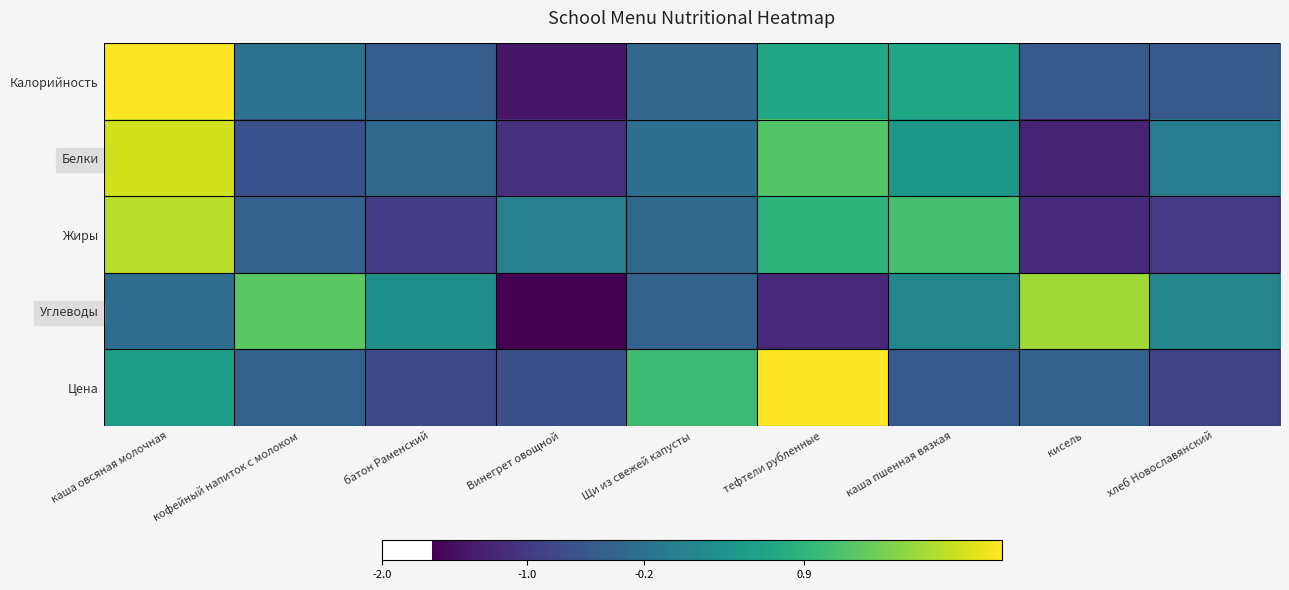

Rank the series at хлеб Новославянский from lowest to highest value.

Жиры, Цена, Калорийность, Белки, Углеводы